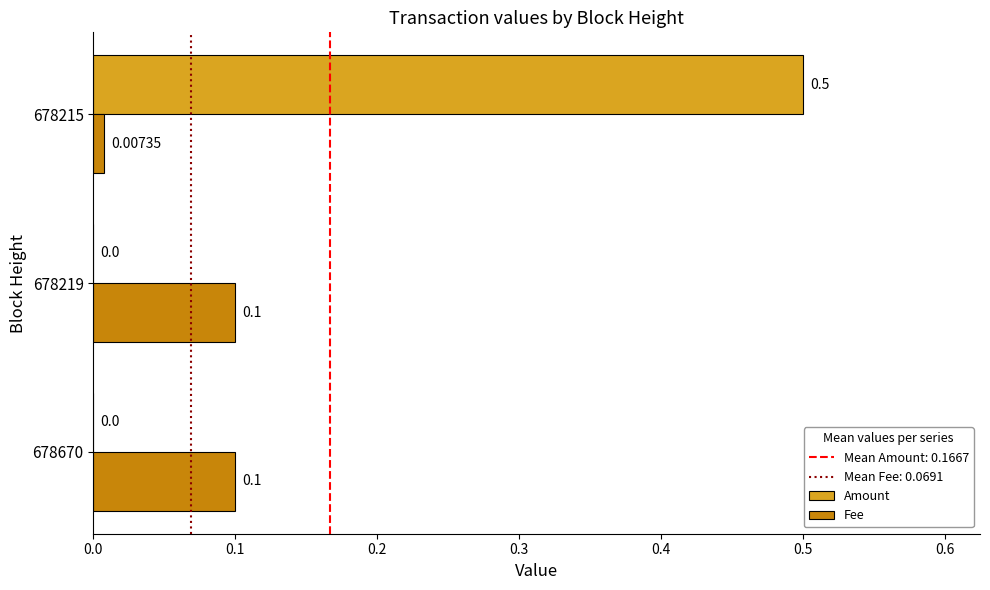

What is the sum of all Amount values?

0.5